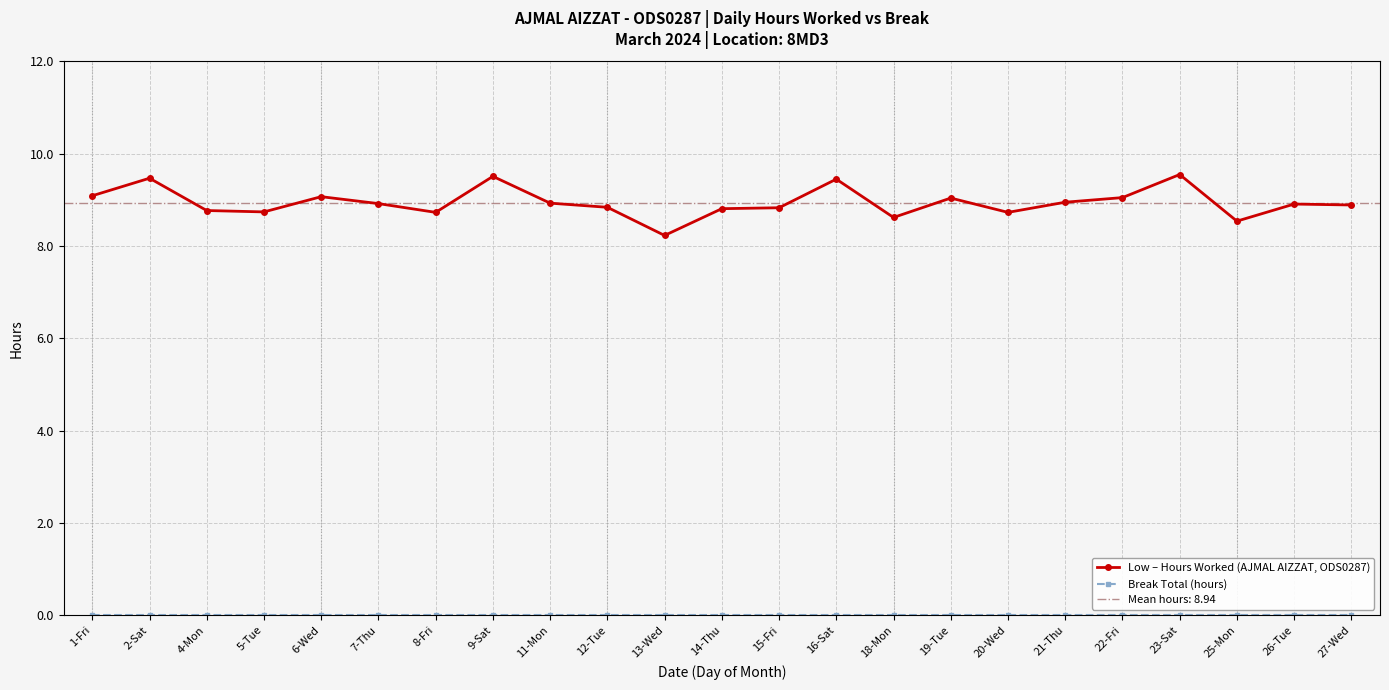

What position from the left is 26-Tue?

22